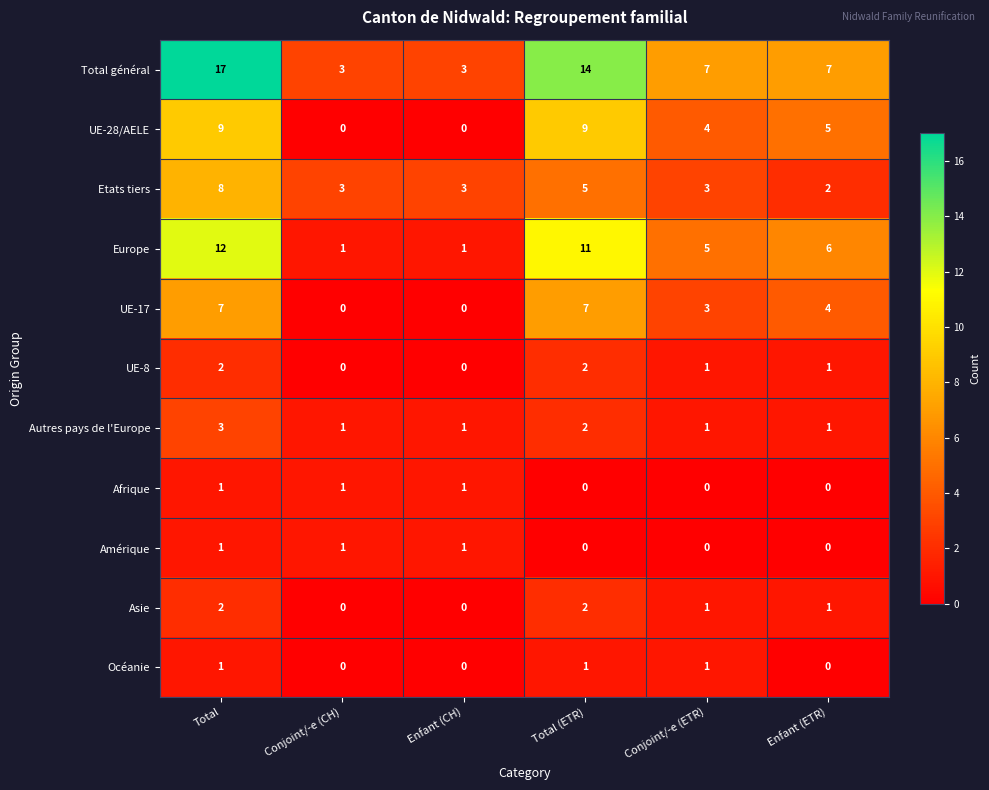

What is the total value across all series at Conjoint/-e (ETR)?

26